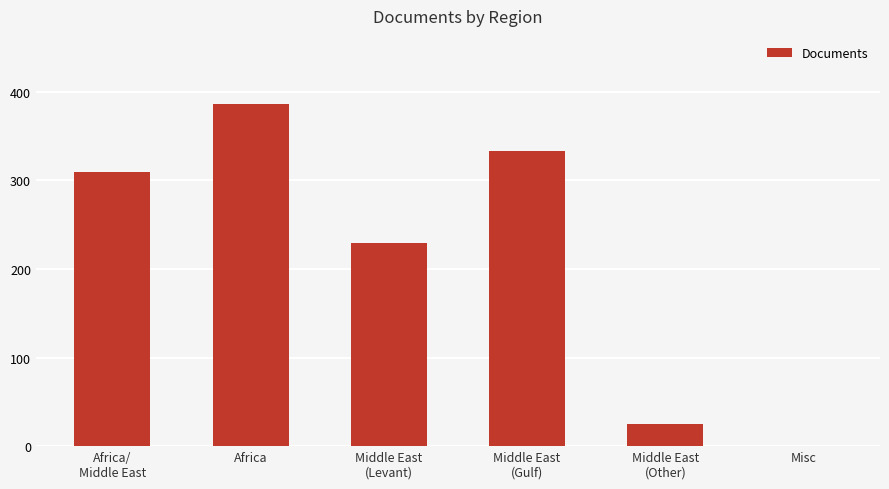

Reading right to left, extract all data points from this chart.

0	25	333	229	386	309